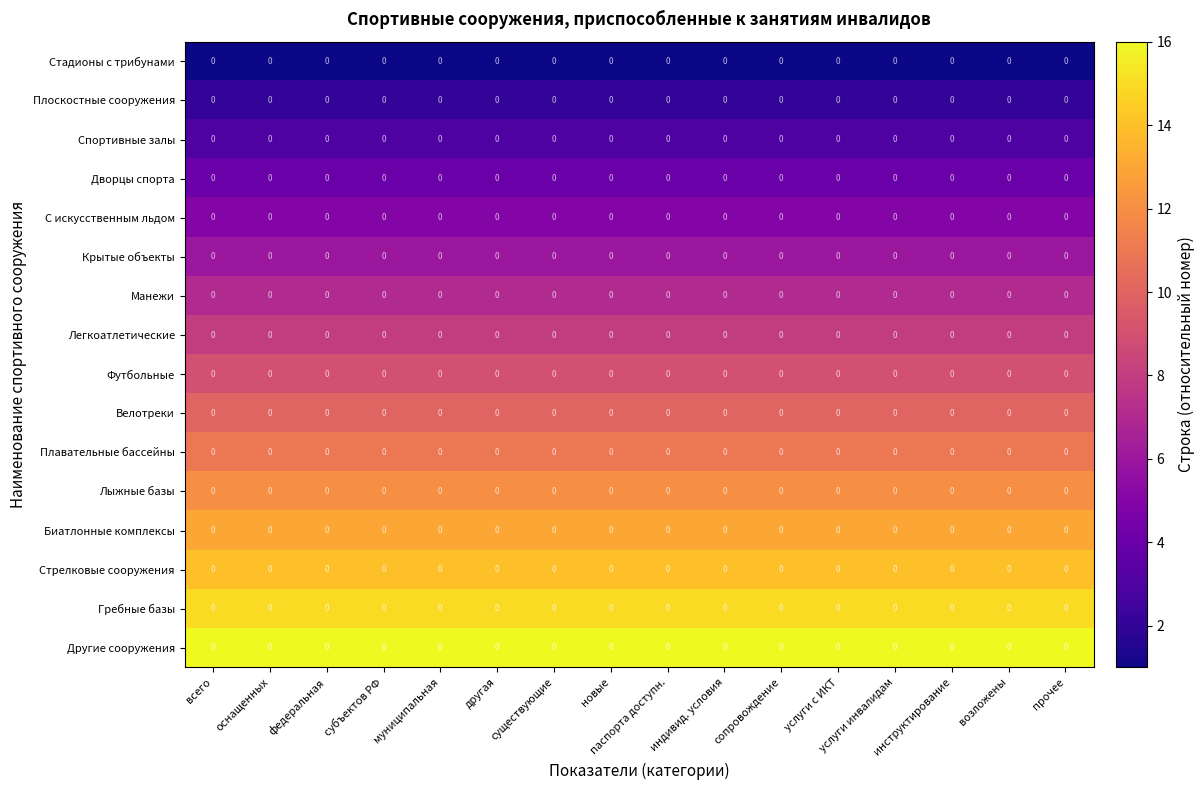

At which label is Футбольные closest to 9?

всего